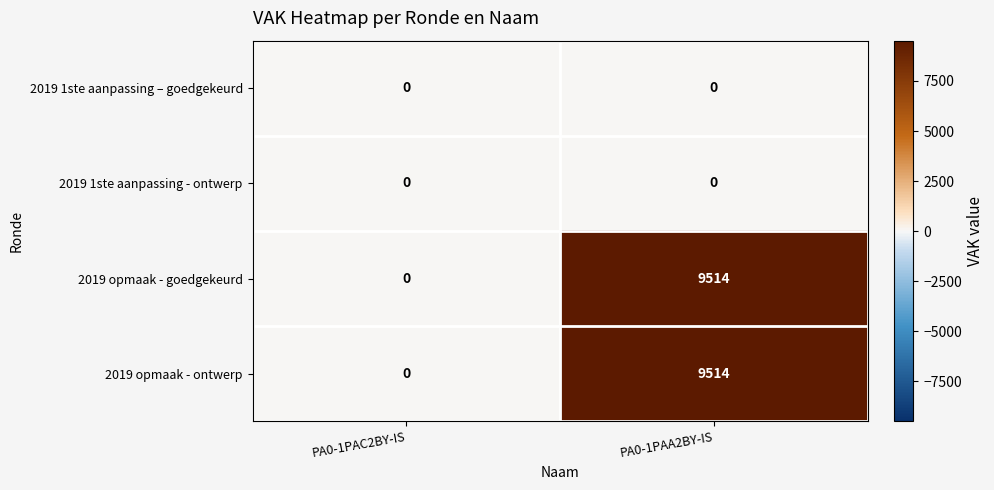

At which label is 2019 opmaak - ontwerp closest to 4757?

PA0-1PAC2BY-IS